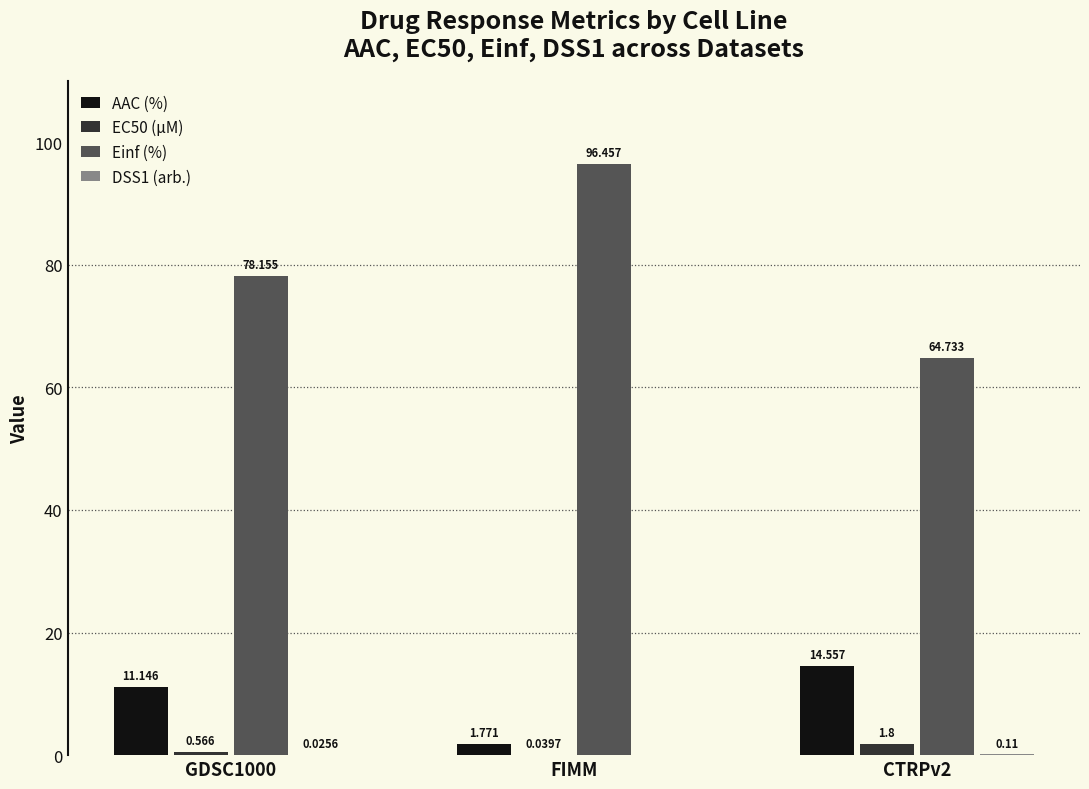

How many groups of bars are there?

3